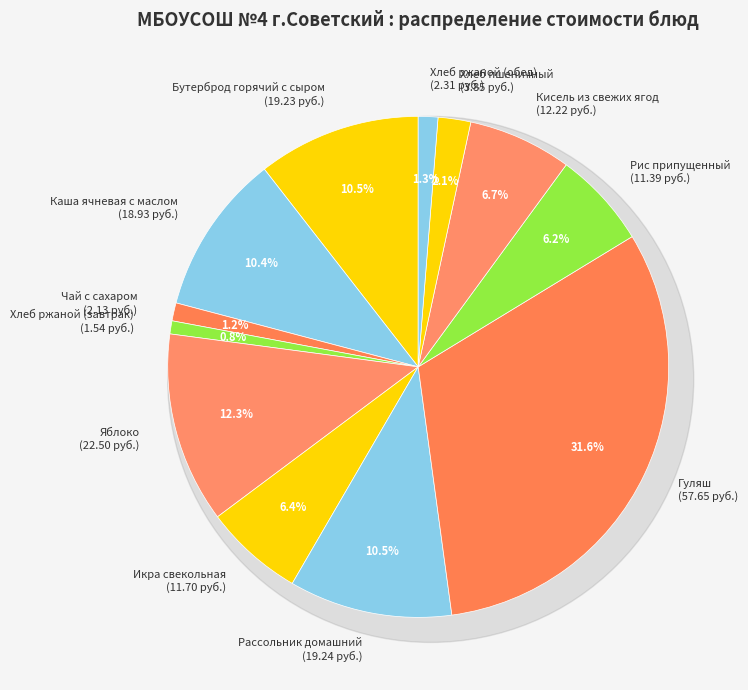

Is there any slice that represents more than half of the pie?

No